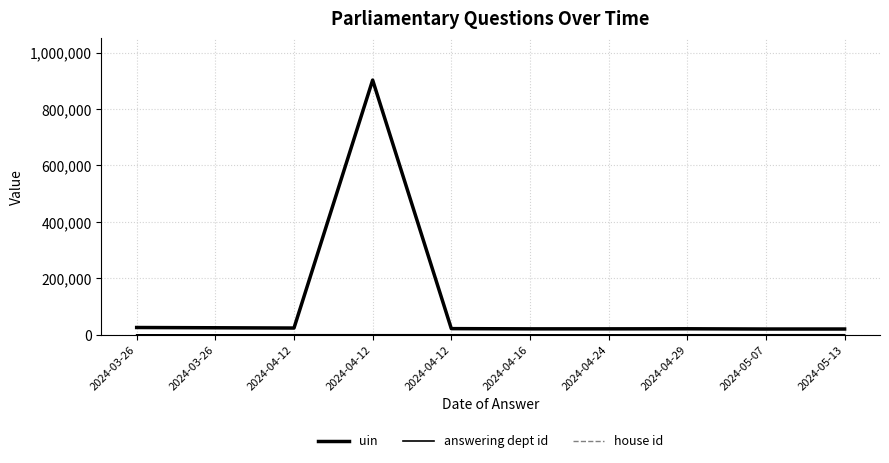

Where is the first local maximum for uin?

2024-04-12